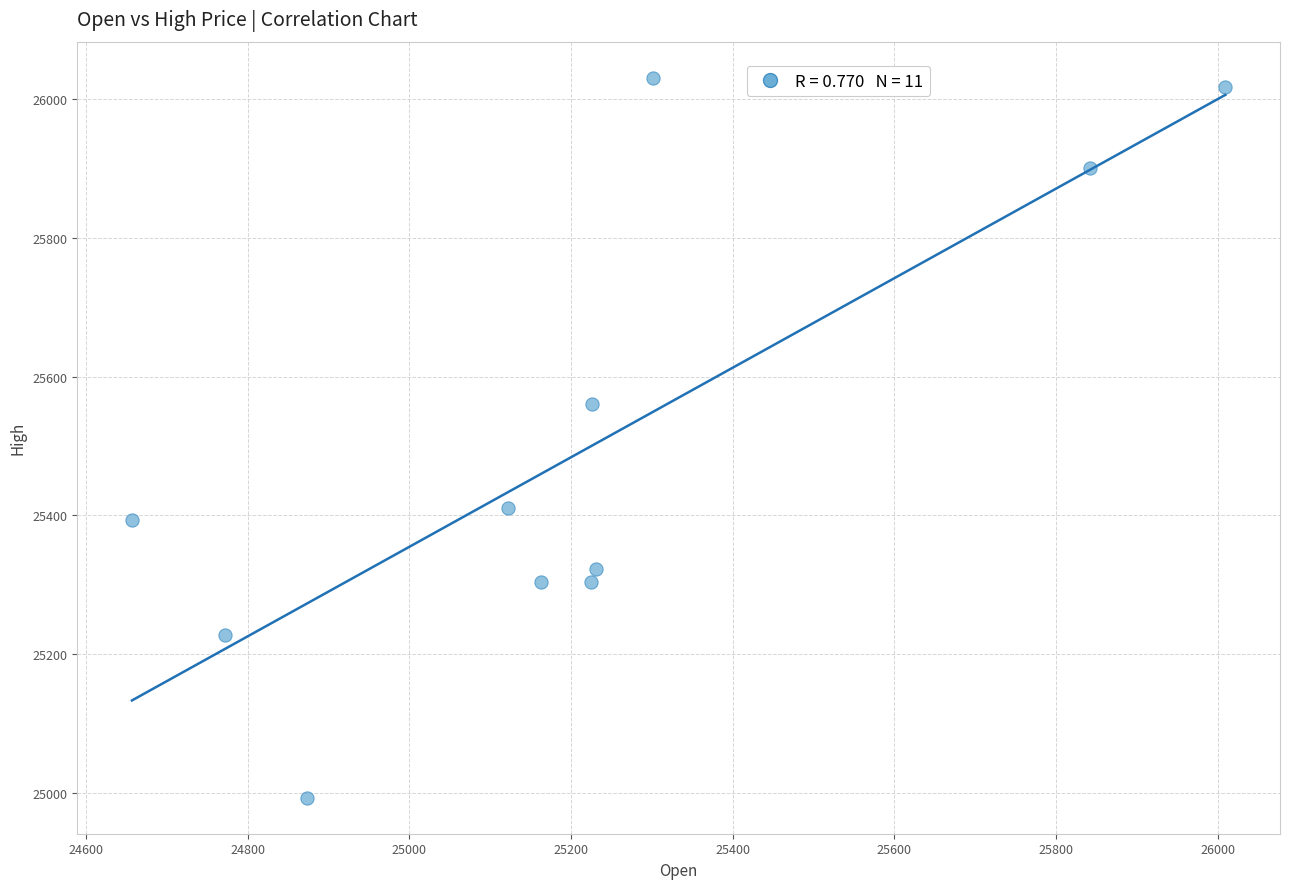

What Y value in the scatter plot is closest to 25511?

25559.8